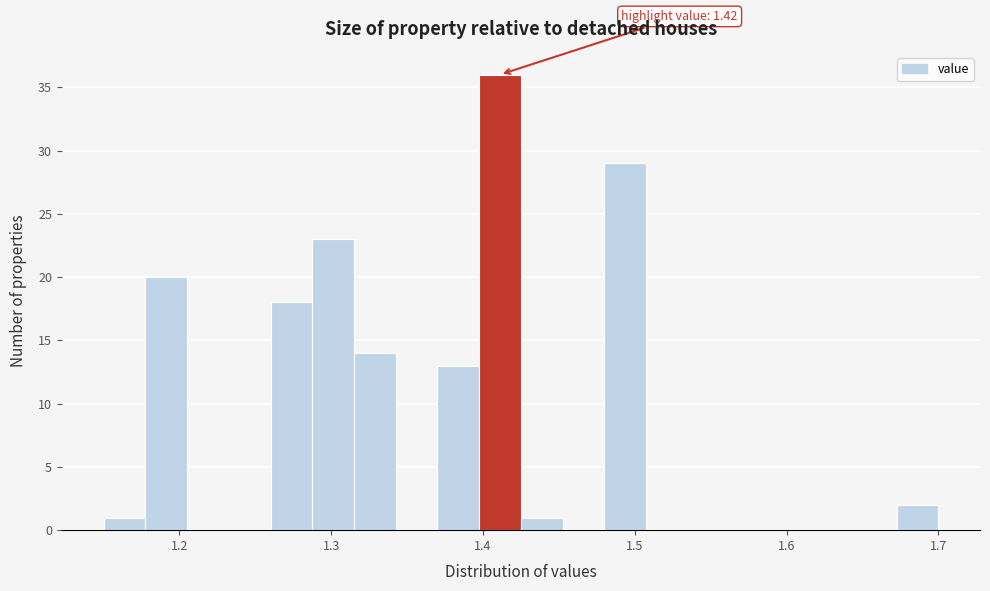

Read against the x-axis, roughly where is the centre of the tallest bar?

1.41